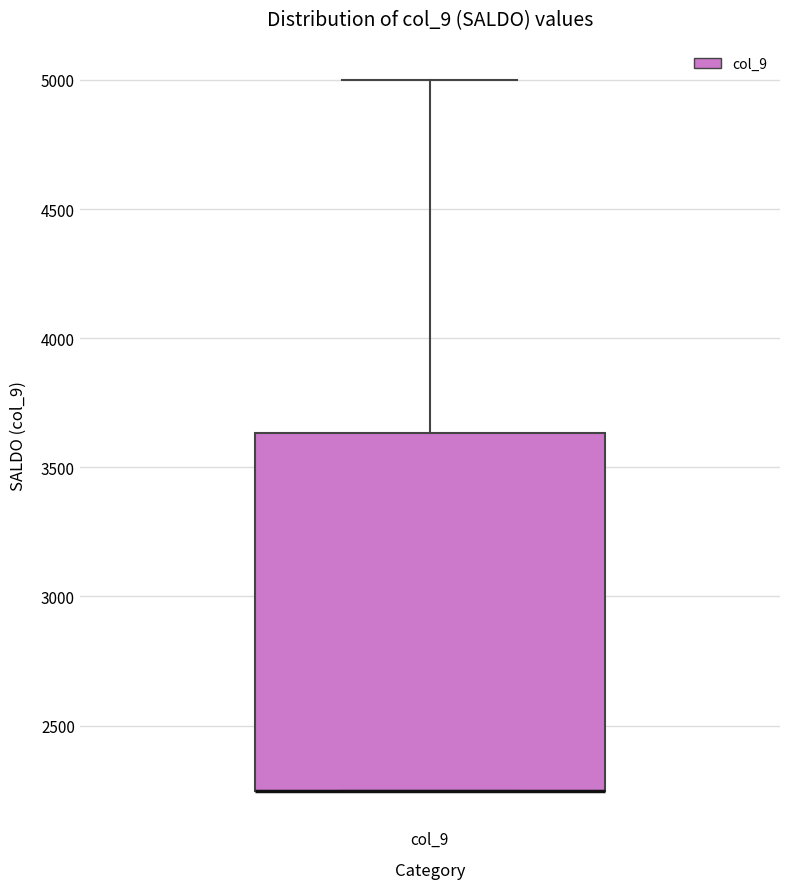

Transcribe this box plot: give where the median line is, the range the box spans, and where the two whiskers end, as read against the y-axis. The values are not printed on the chart, so give them approximately, as read against the axis.

median 2250 (drawn on the box's lower edge), box 2250 to 3650, whiskers 2250 to 5000